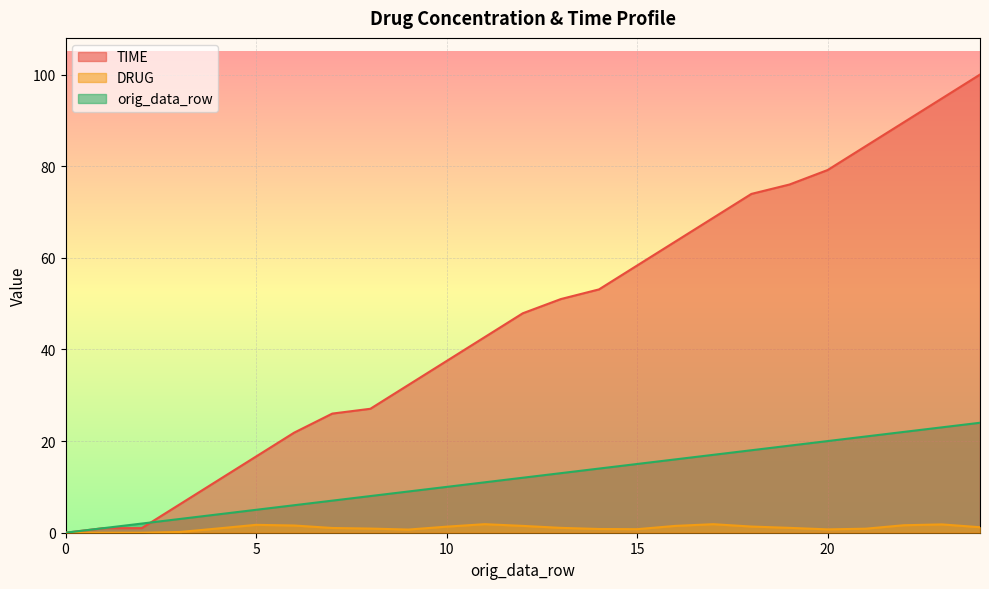

What are all the series names shown in the legend?

TIME, DRUG, orig_data_row